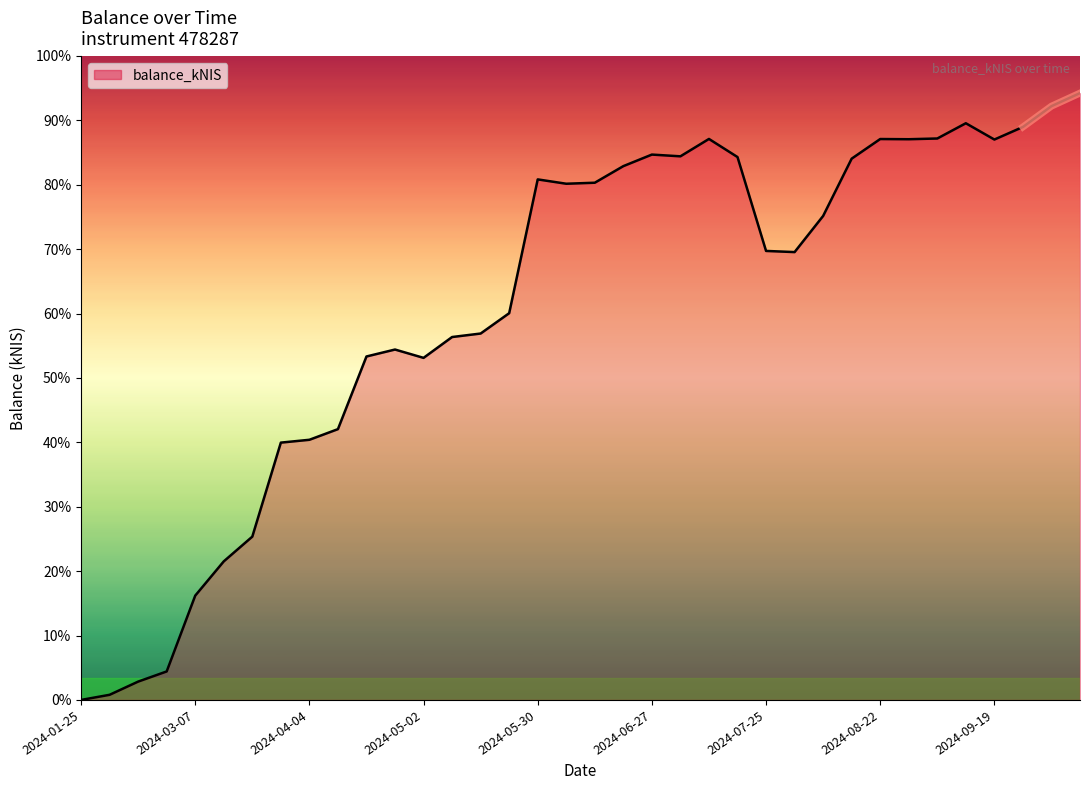

Reading left to right, extract all data points from this chart.

0.0	358.8	1280.4	1990.3	7287.8	9681.6	11410.3	17979.7	18177.4	18920.8	23998.3	24483.8	23901.4	25357.6	25601.9	27023.0	36371.7	36068.3	36139.3	37298.5	38105.7	37984.3	39197.9	37932.8	31373.3	31292.4	33817.4	37821.1	39192.3	39178.4	39229.4	40295.1	39157.0	40035.4	41489.4	42401.8